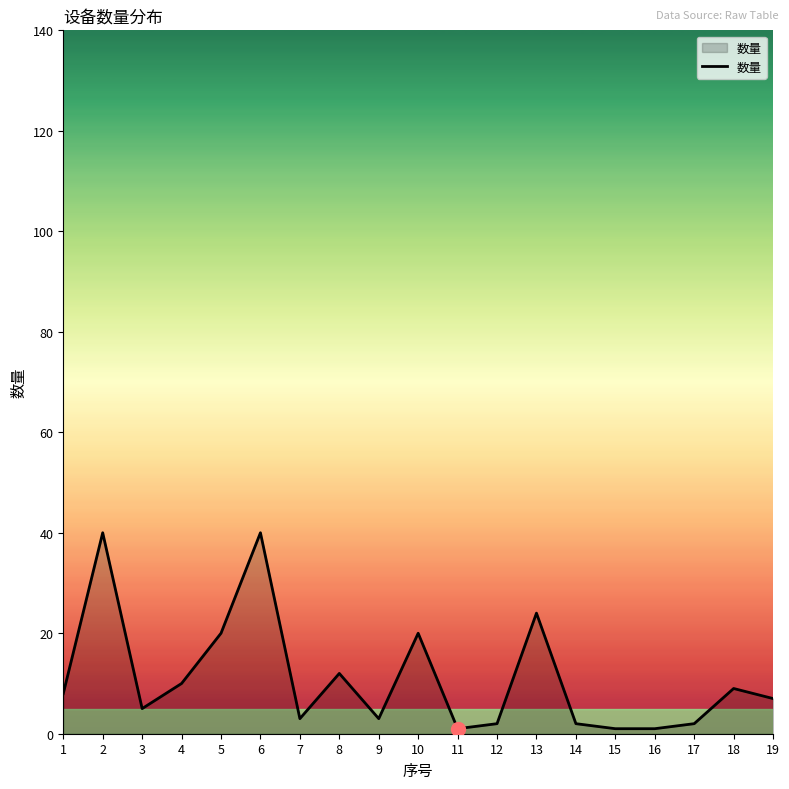

What is the greatest value displayed?

40